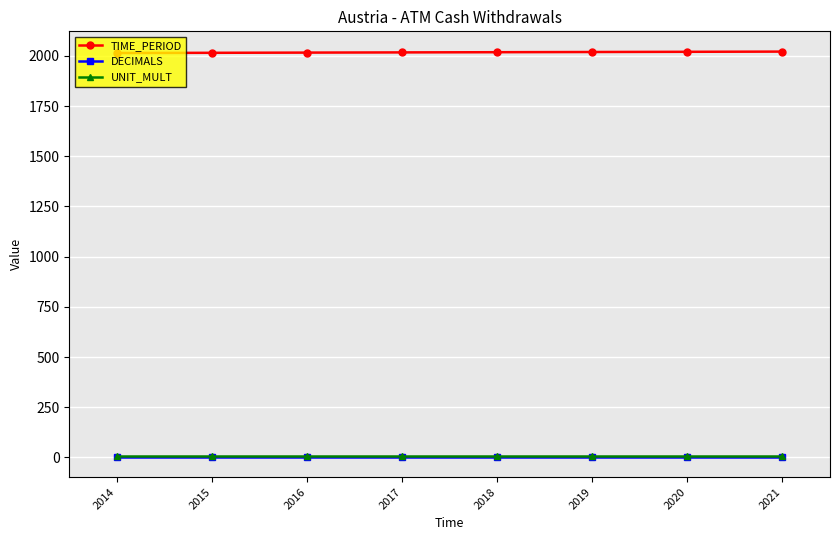

True or false: DECIMALS and TIME_PERIOD cross at least once.

False